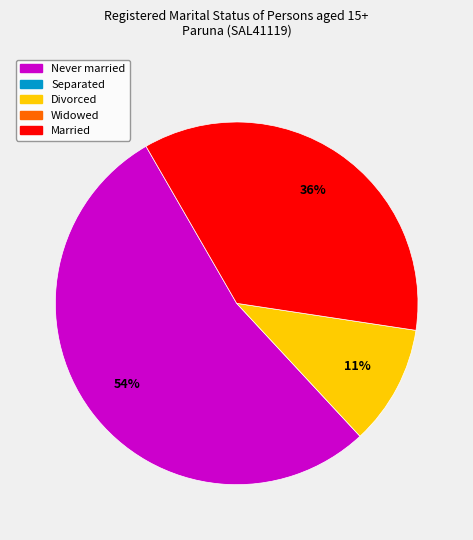

Is there any slice that represents more than half of the pie?

Yes